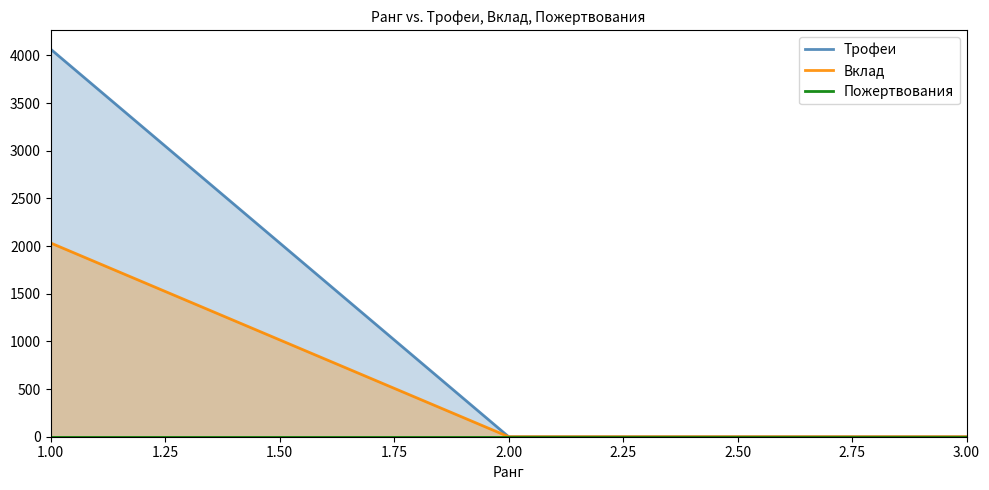

The Трофеи series shows 4065 at 1.00. True or false?

True